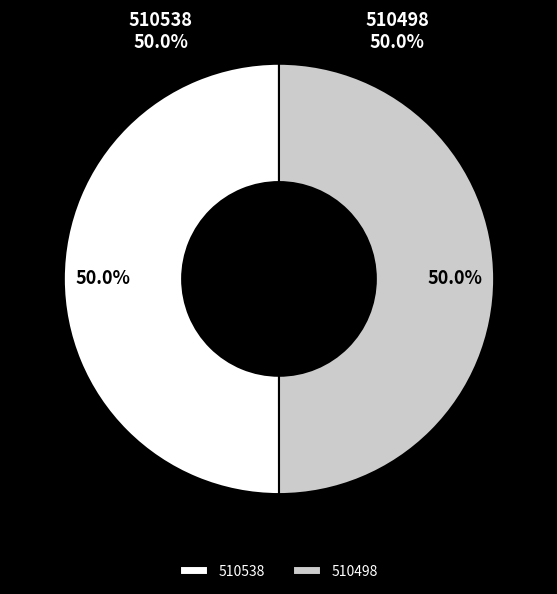

The 510498 slice represents 45% of the pie. True or false?

False